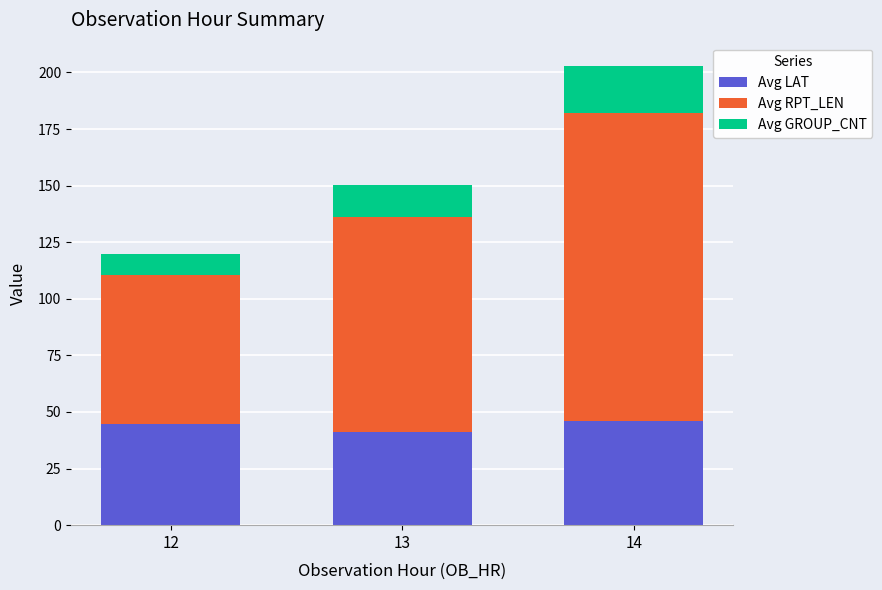

Does the chart contain any negative values?

No